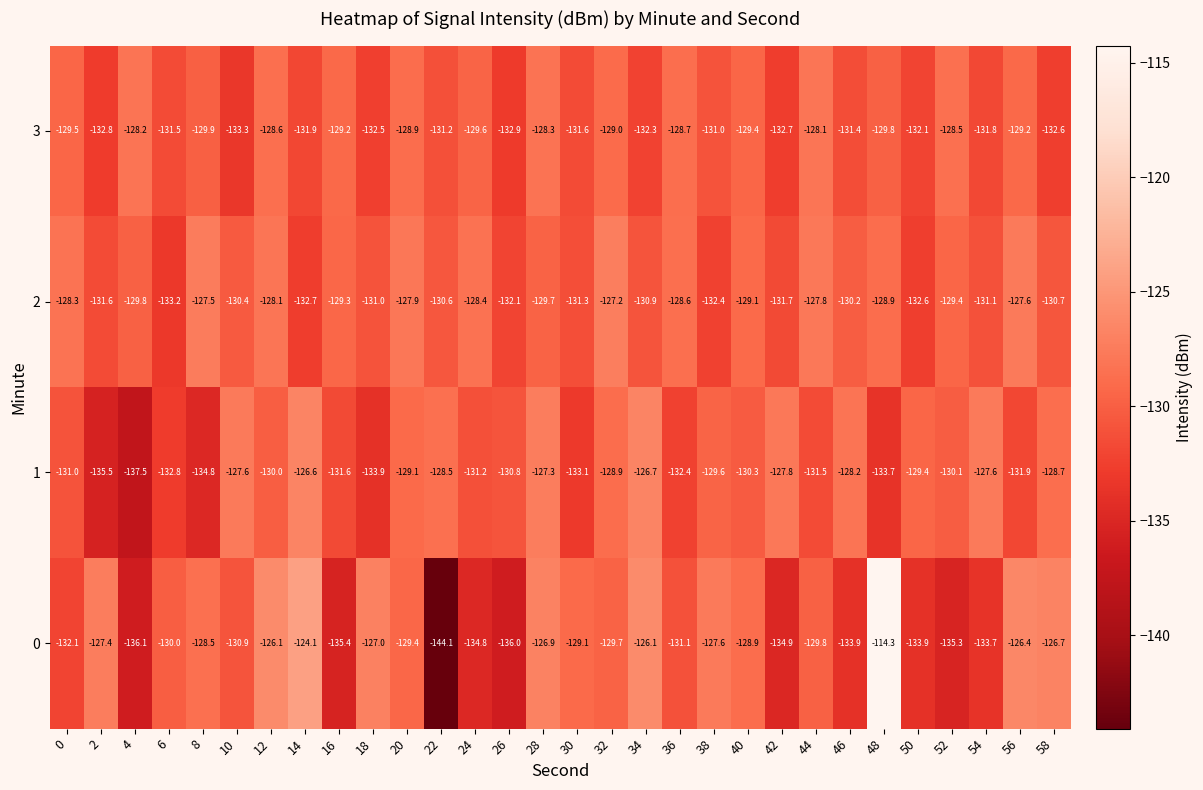

The value of 1 at 44 is -174.3. True or false?

False